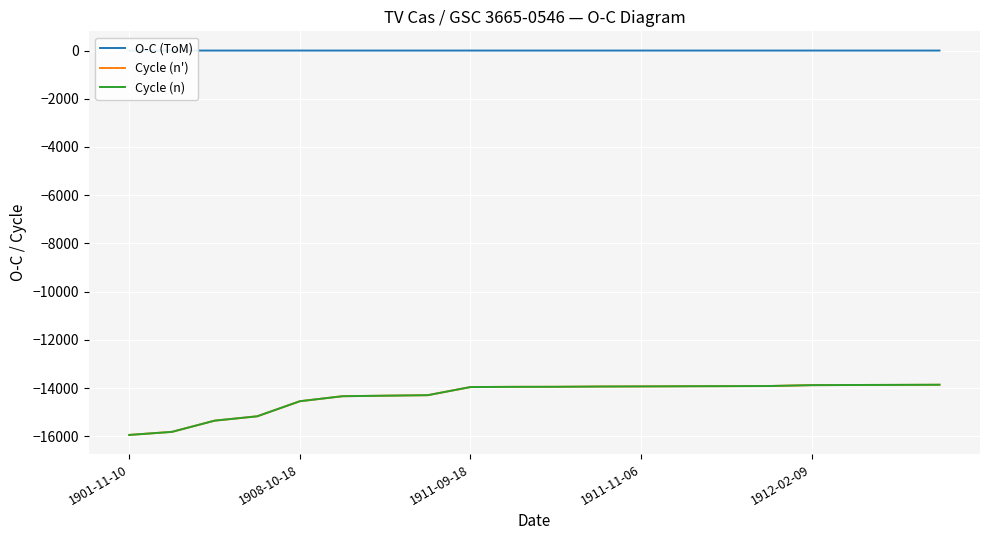

True or false: Cycle (n') and Cycle (n) cross at least once.

False